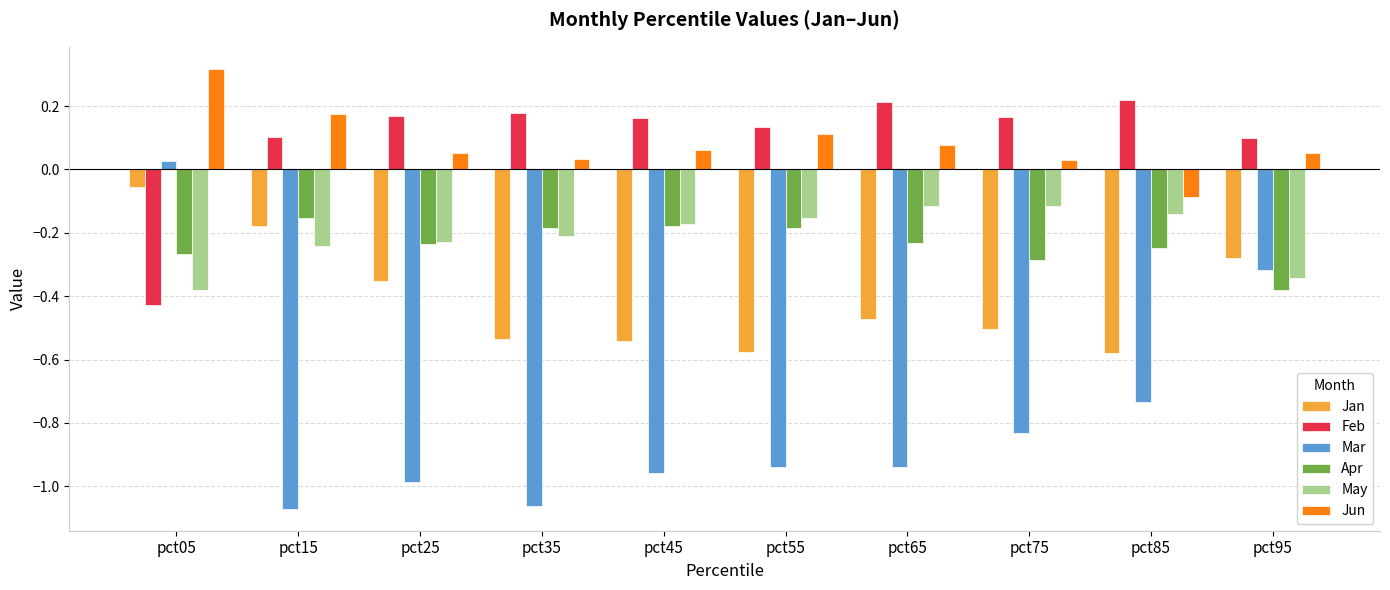

The Apr series shows -0.3 at pct45. True or false?

False